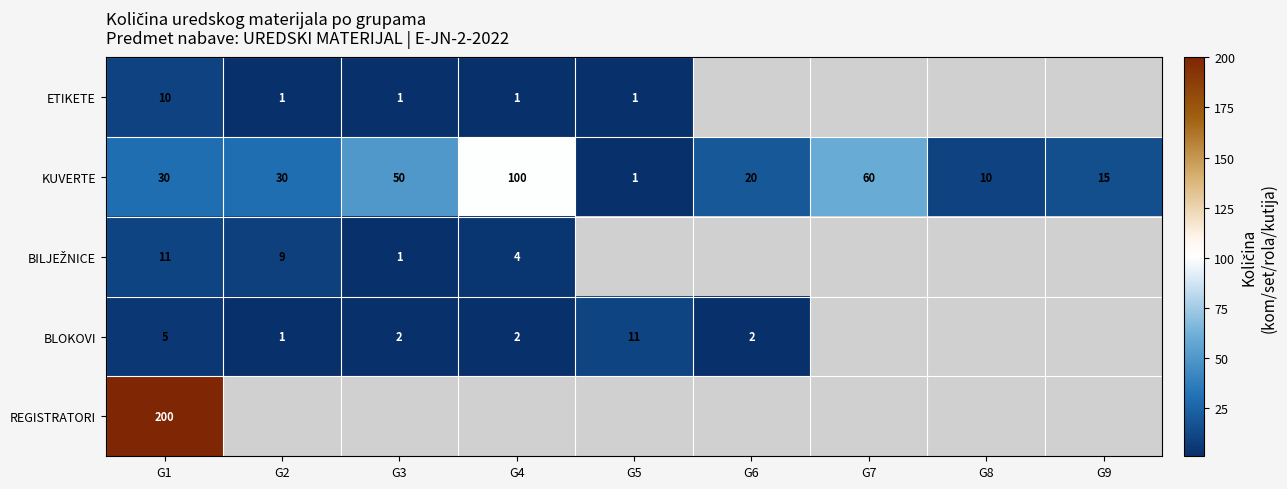

At which label does KUVERTE reach its minimum?

G5